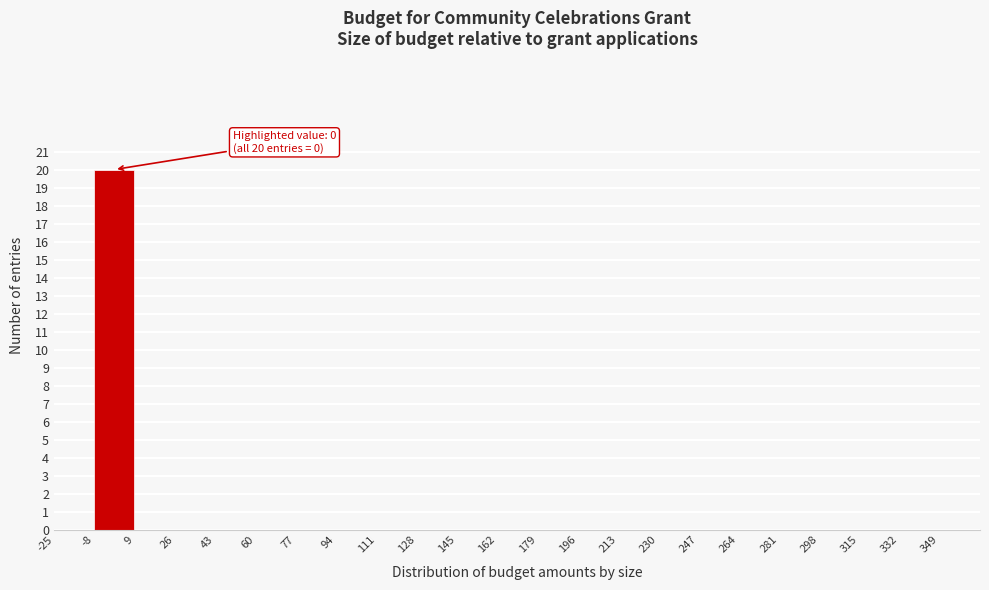

Over which range of the x-axis is the bar tallest?

-8 to 9